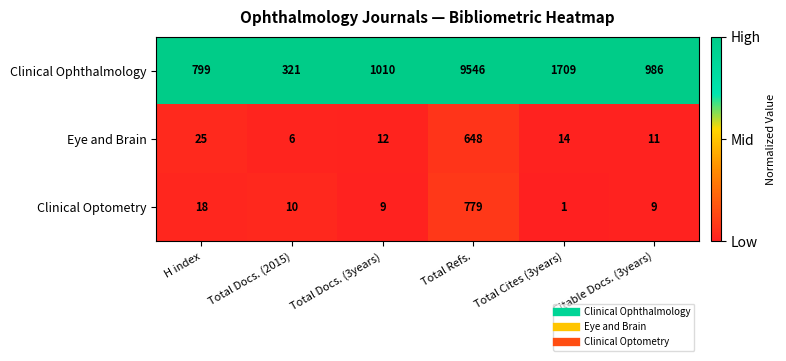

Reading left to right, what are all the values shown in this chart?

Clinical Ophthalmology: H index=799	Total Docs. (2015)=321	Total Docs. (3years)=1010	Total Refs.=9546	Total Cites (3years)=1709	Citable Docs. (3years)=986
Eye and Brain: H index=25	Total Docs. (2015)=6	Total Docs. (3years)=12	Total Refs.=648	Total Cites (3years)=14	Citable Docs. (3years)=11
Clinical Optometry: H index=18	Total Docs. (2015)=10	Total Docs. (3years)=9	Total Refs.=779	Total Cites (3years)=1	Citable Docs. (3years)=9